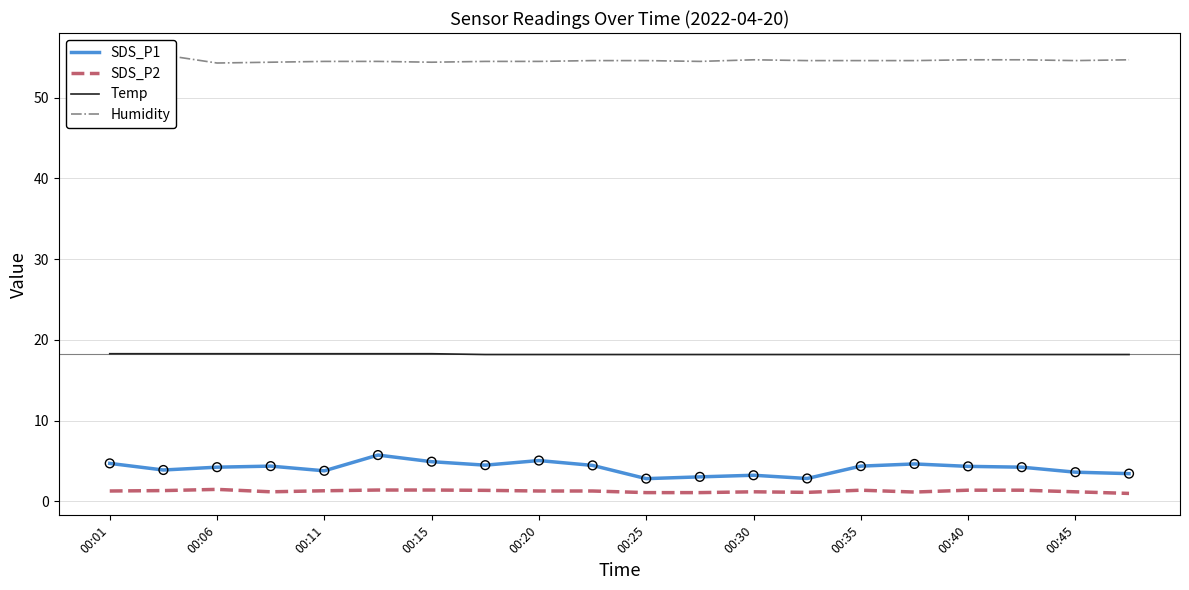

At how many categories does at least one series exceed 29?

20